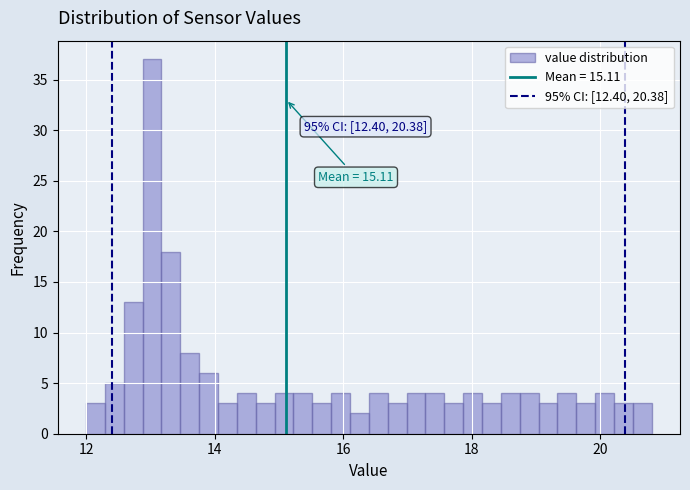

Read against the x-axis, roughly where is the centre of the tallest bar?

13.0